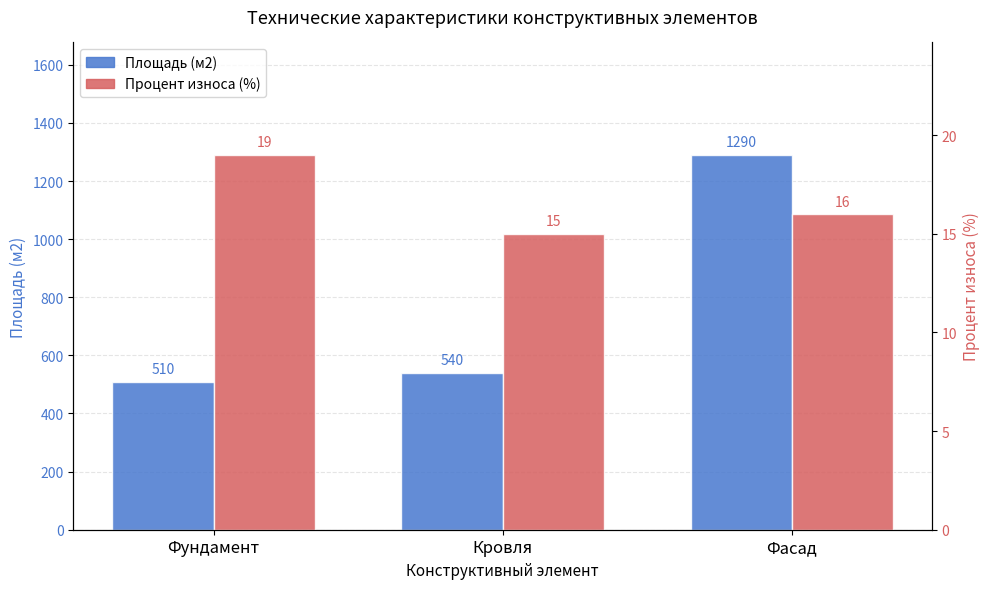

Count the number of data series in this chart.

2